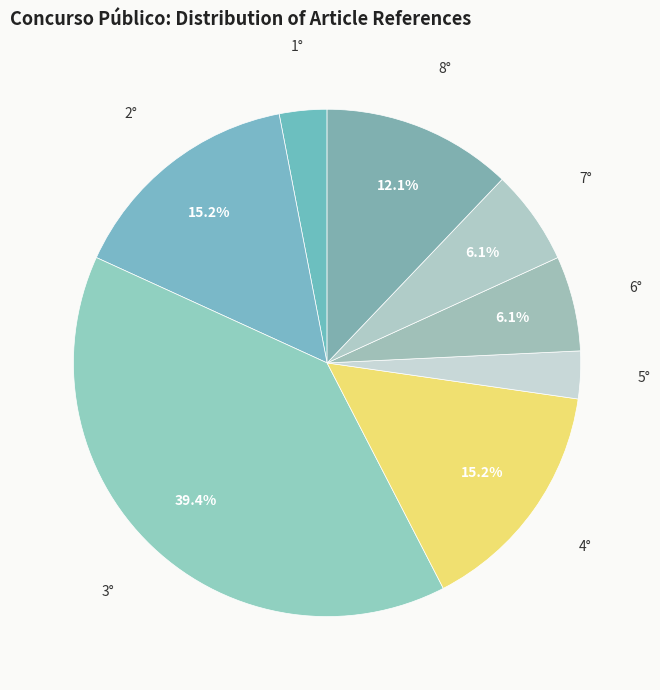

How much of the chart is everything except 4°?

84.8%